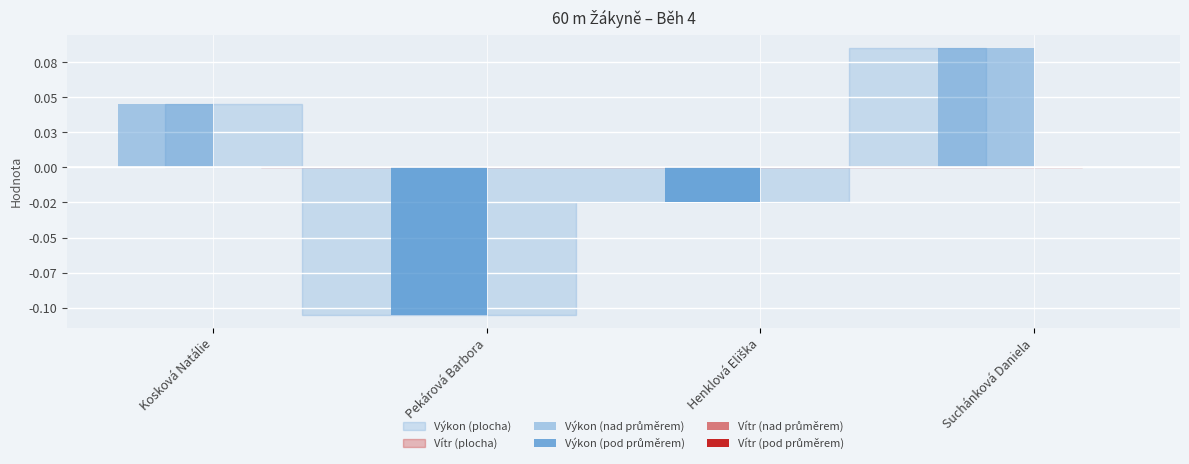

Reading right to left, extract all data points from this chart.

Výkon (nad průměrem): 0.1	0.0	0.0	0.0
Výkon (pod průměrem): 0.0	-0.0	-0.1	0.0
Vítr (nad průměrem): 0.0	0.0	0.0	0.0
Vítr (pod průměrem): 0.0	0.0	0.0	0.0